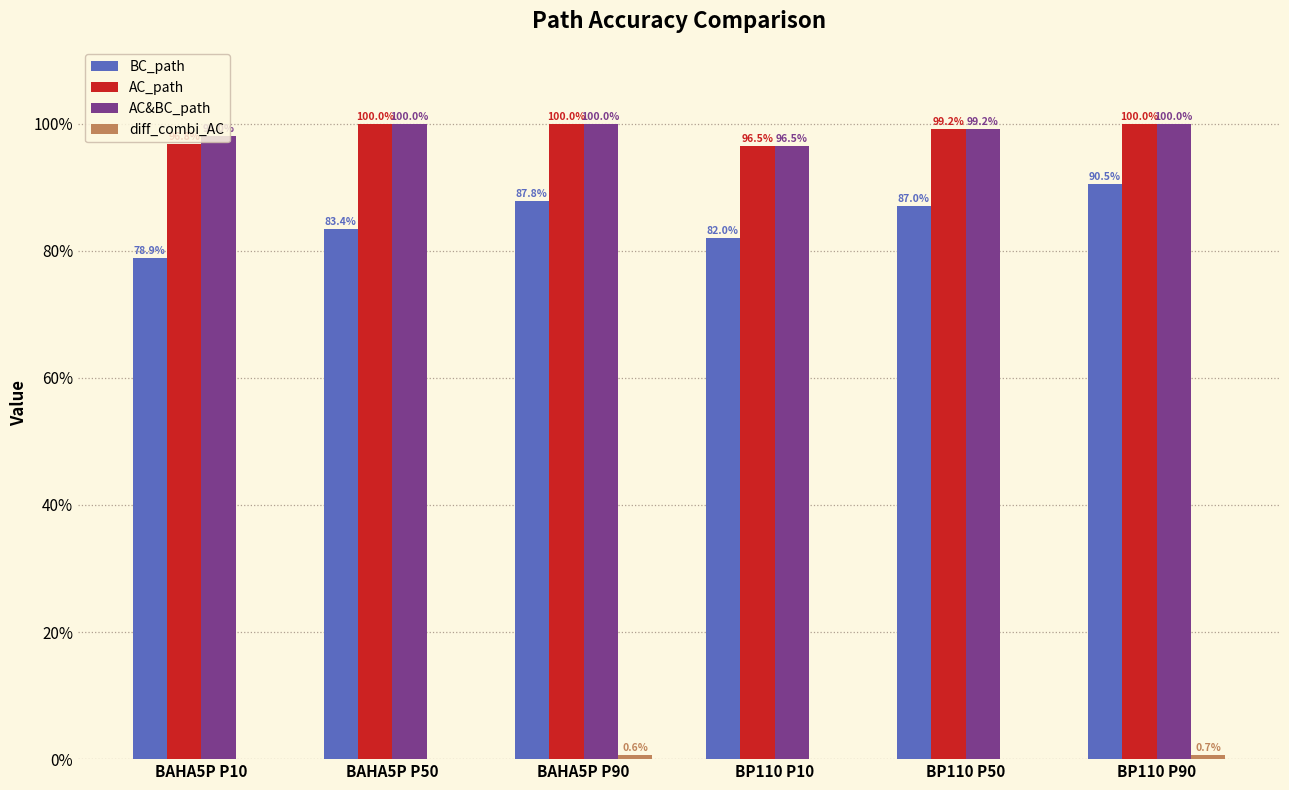

The value of diff_combi_AC at BAHA5P P10 is -0.0. True or false?

False